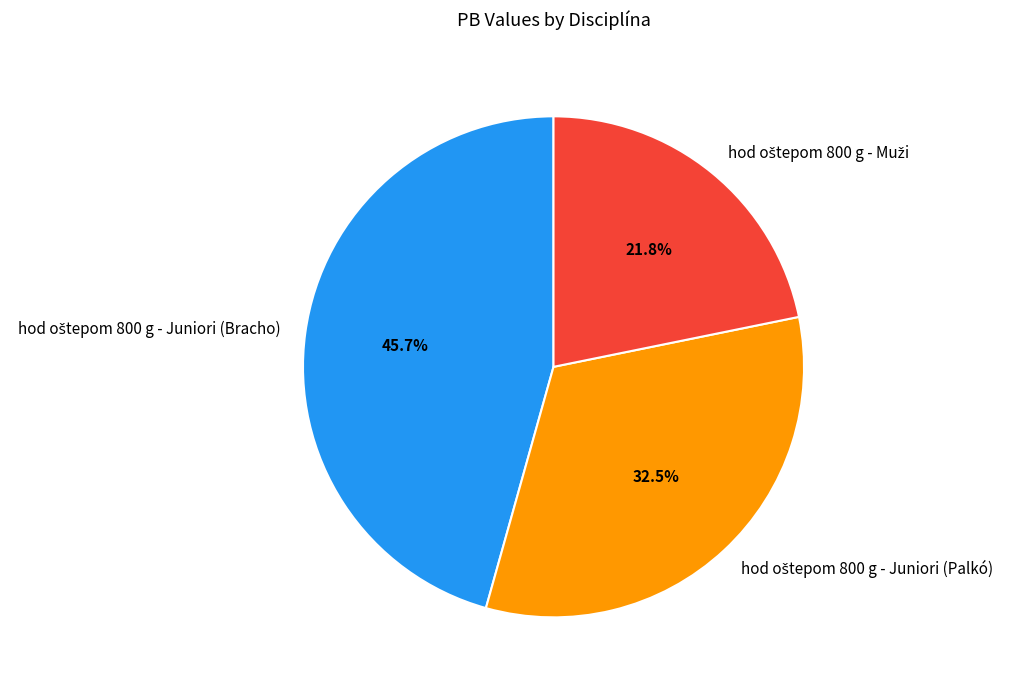

Does any single category account for the majority?

No